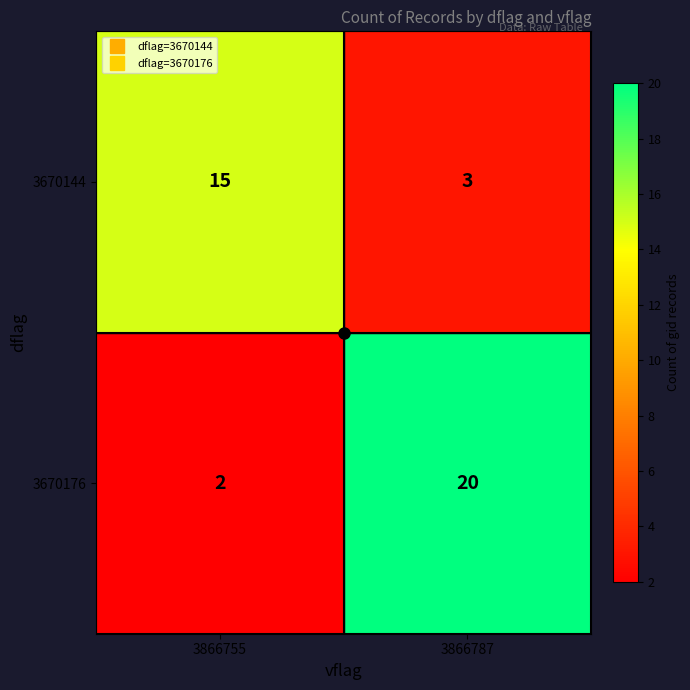

Is the value of 3670144 at 3866787 greater than the value of 3670176 at 3866787?

No